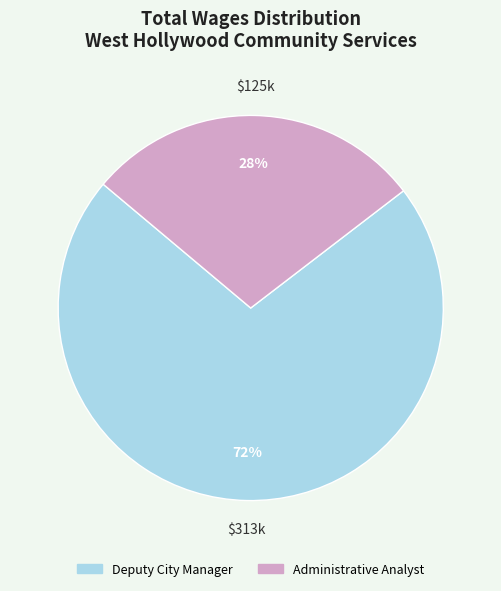

The Administrative Analyst slice represents 28% of the pie. True or false?

True